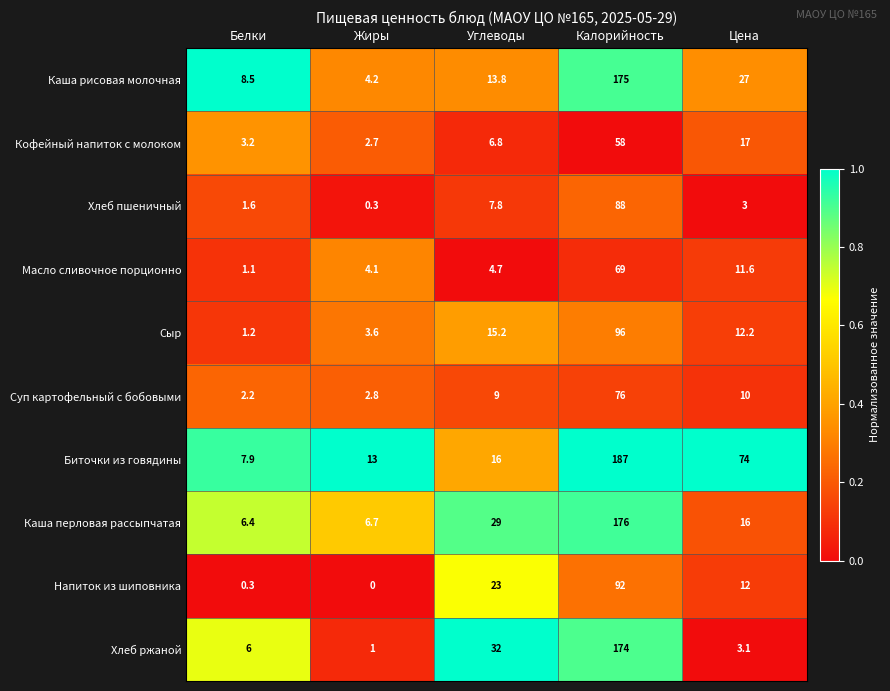

Between Калорийность and Цена, which series saw the biggest shift?

Хлеб ржаной